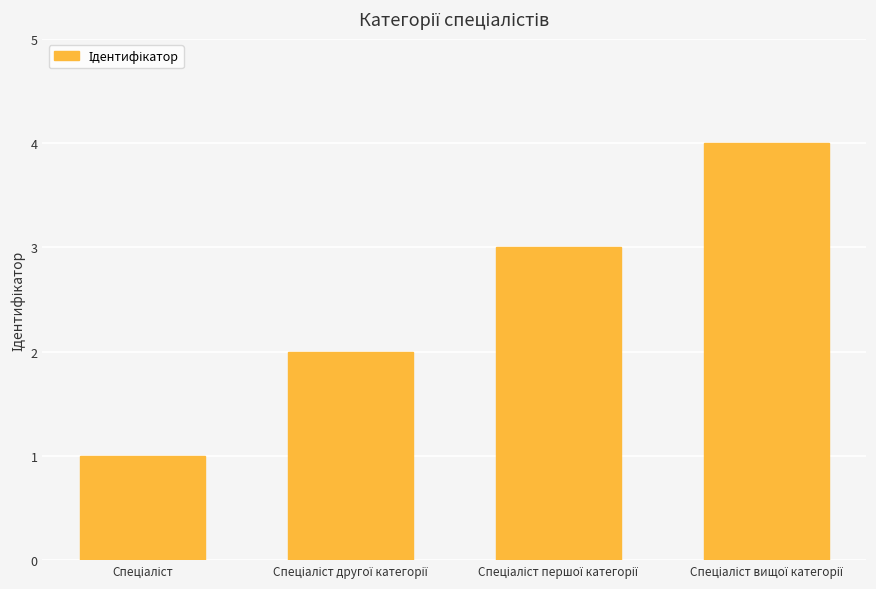

What is the sum of all values?

10